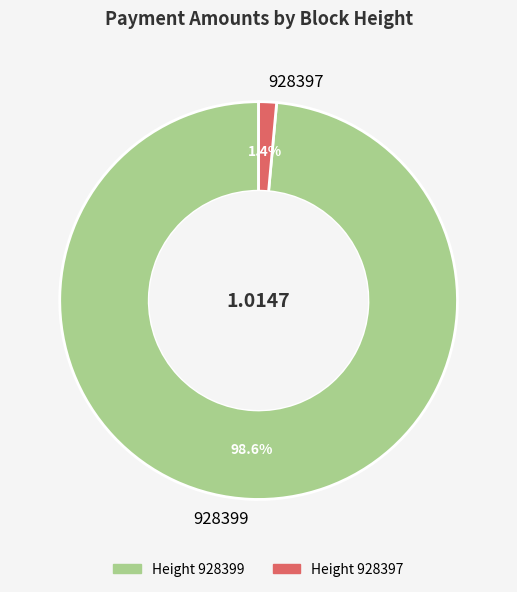

What is the largest slice in the pie chart?

928399